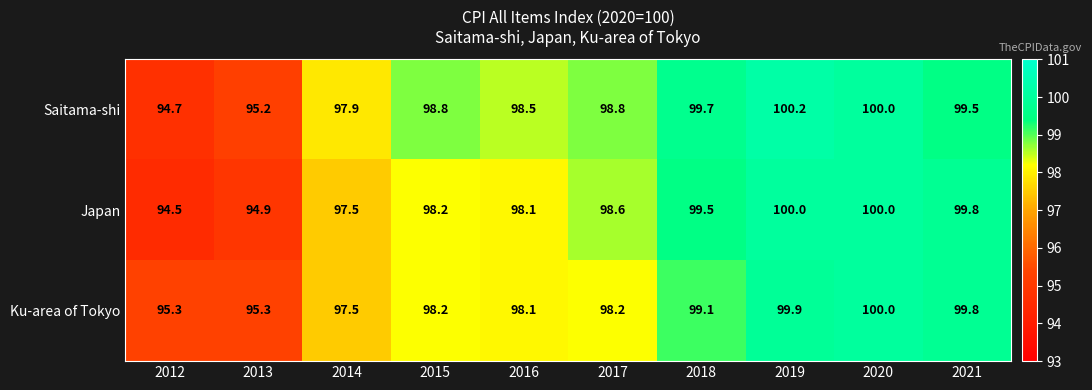

Reading left to right, extract all data points from this chart.

Saitama-shi: 94.7	95.2	97.9	98.8	98.5	98.8	99.7	100.2	100.0	99.5
Japan: 94.5	94.9	97.5	98.2	98.1	98.6	99.5	100.0	100.0	99.8
Ku-area of Tokyo: 95.3	95.3	97.5	98.2	98.1	98.2	99.1	99.9	100.0	99.8